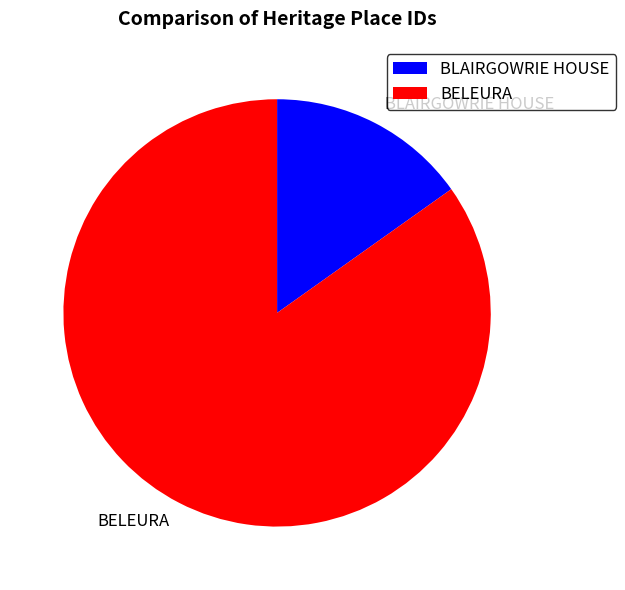

Which category has the smallest portion of the pie?

BLAIRGOWRIE HOUSE